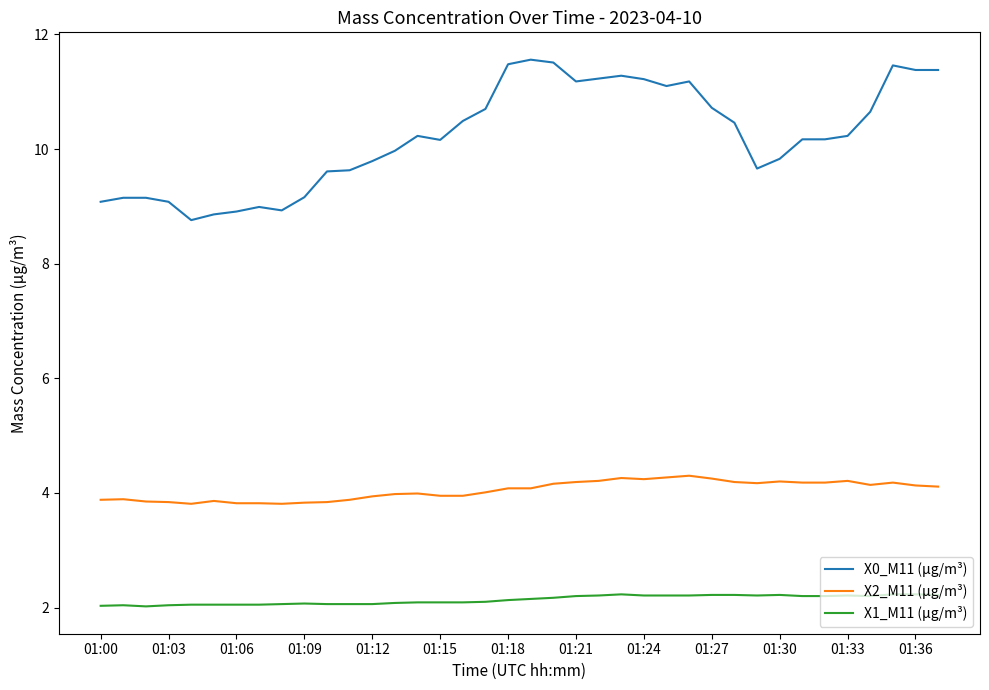

What is the lowest value of the X1_M11 (μg/m³) series?

2.0